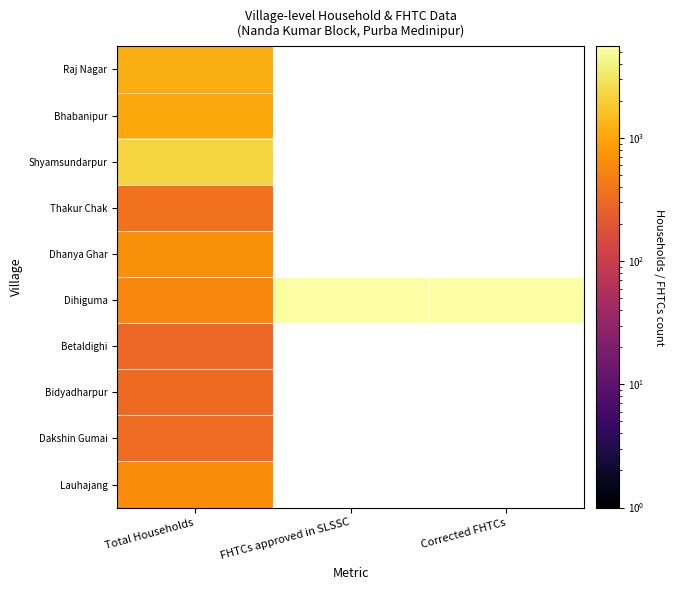

Which category has the lowest value across all series?

Total Households